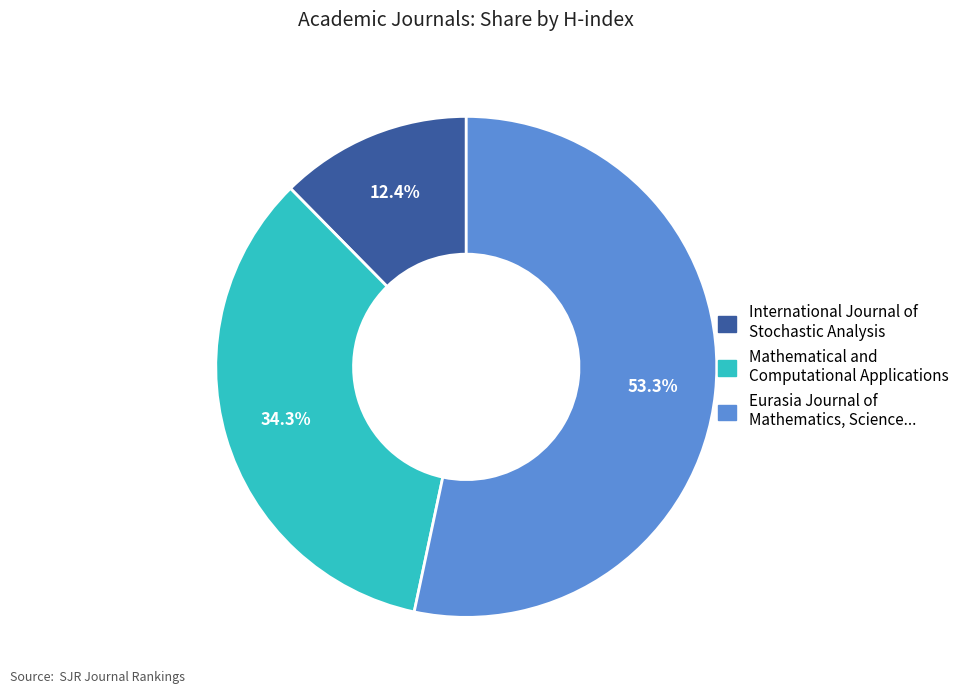

Count the number of slices in the pie.

3